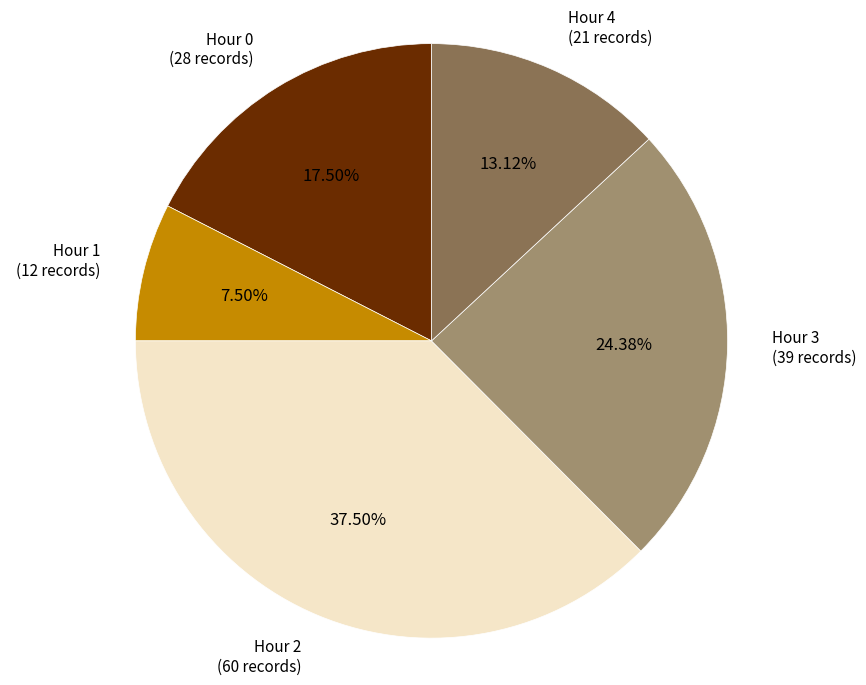

The Hour 3 slice represents 10% of the pie. True or false?

False